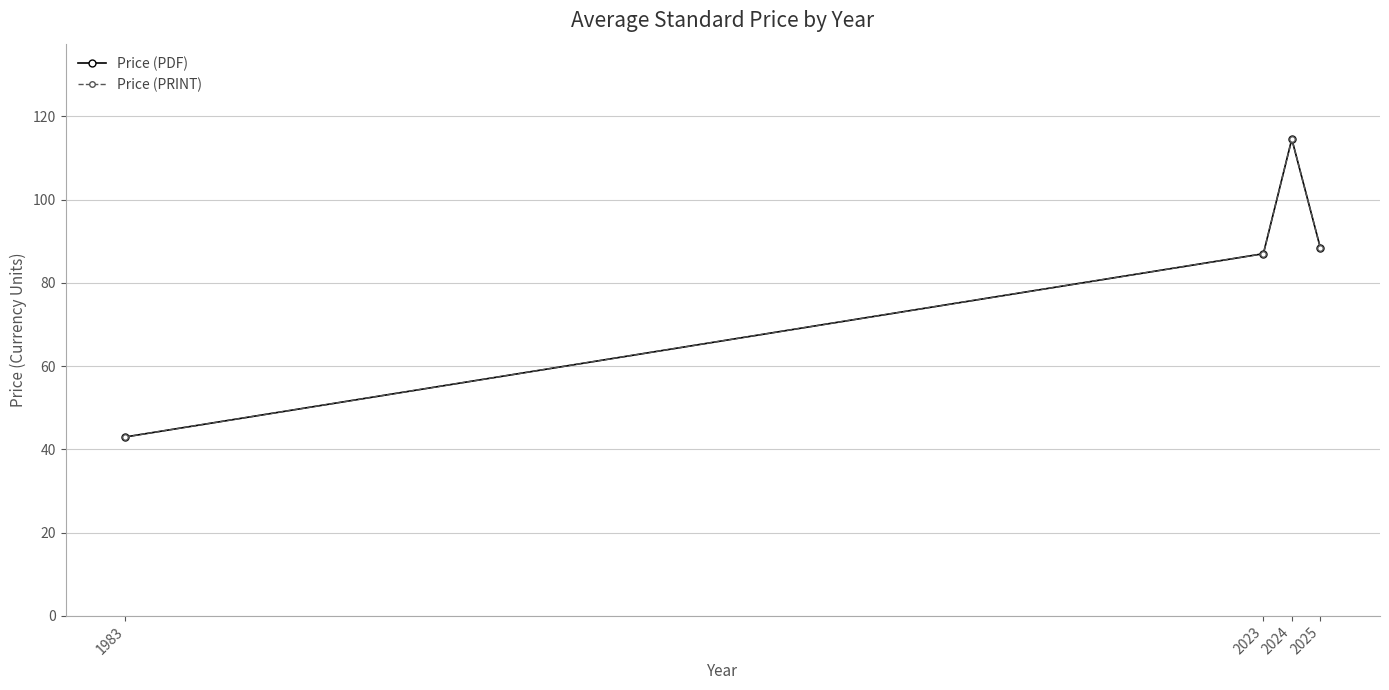

What is the value of the Price (PDF) point at the 4th from the left?

88.5